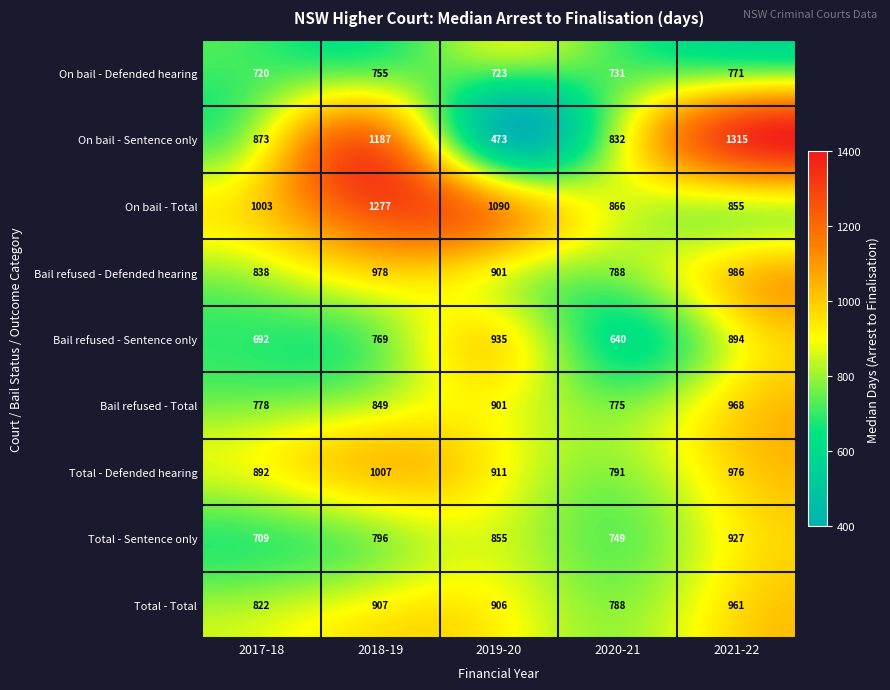

Which category has the highest value across all series?

2021-22